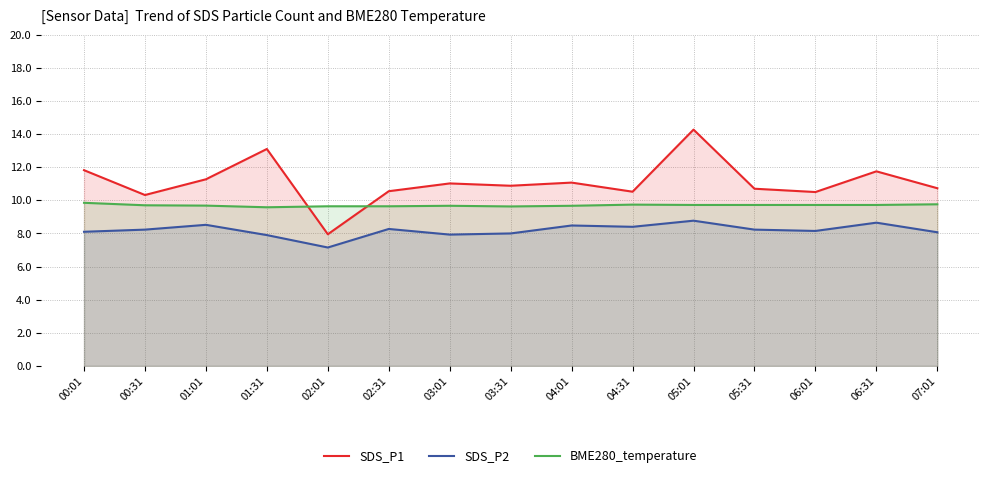

Reading left to right, extract all data points from this chart.

SDS_P1: 11.8	10.3	11.3	13.1	8.0	10.6	11.0	10.9	11.1	10.5	14.3	10.7	10.5	11.8	10.7
SDS_P2: 8.1	8.2	8.5	7.9	7.2	8.3	7.9	8.0	8.5	8.4	8.8	8.2	8.2	8.7	8.1
BME280_temperature: 9.8	9.7	9.7	9.6	9.6	9.6	9.7	9.6	9.7	9.7	9.7	9.7	9.7	9.7	9.8